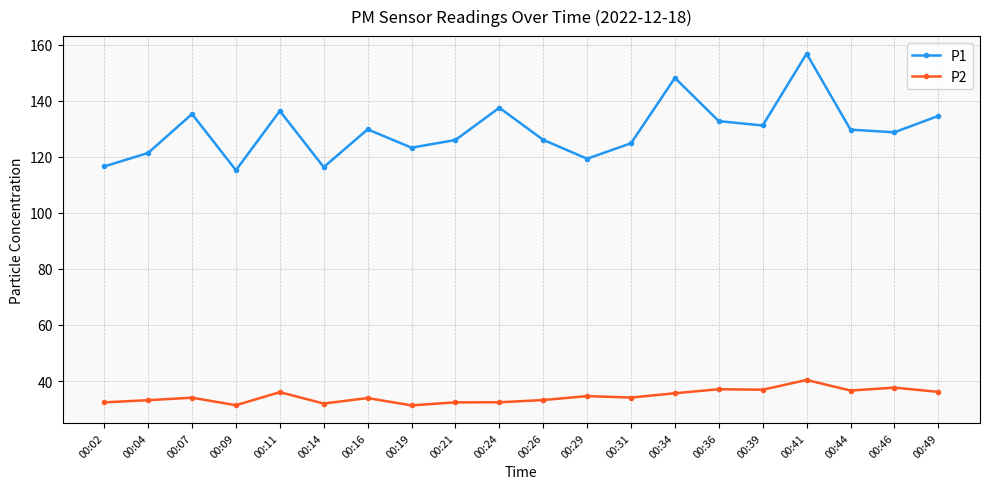

At which category is the sum across all series the highest?

00:41